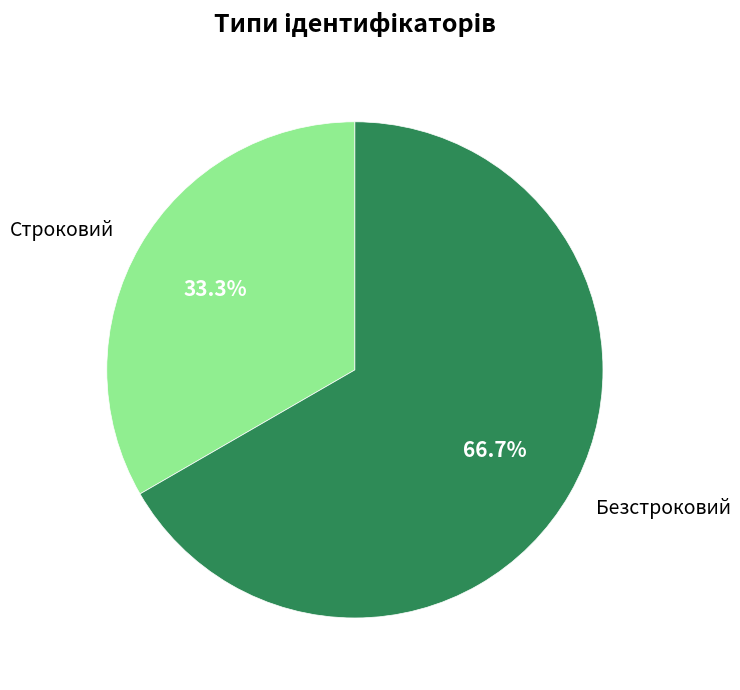

Is it true that Безстроковий is 74% of the pie?

False